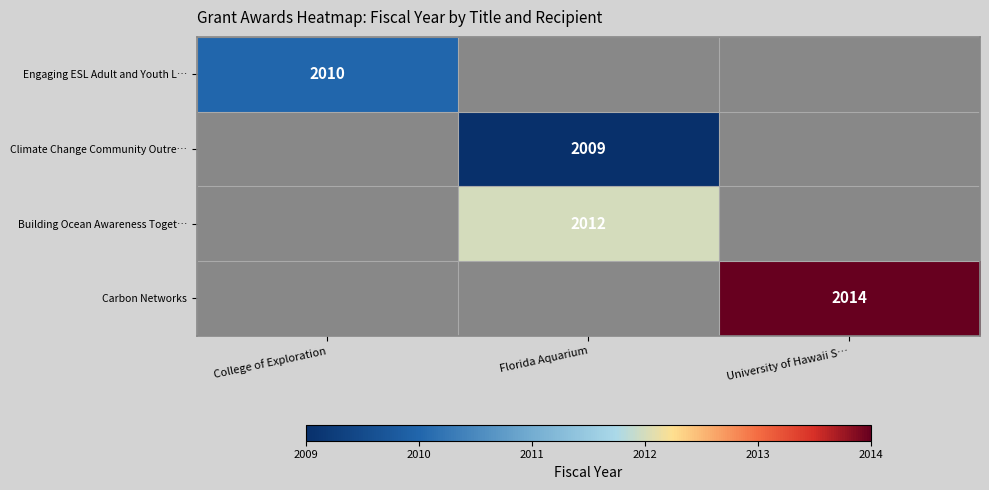

True or false: Engaging ESL Adult and Youth L… has a value of 2010 at College of Exploration.

True